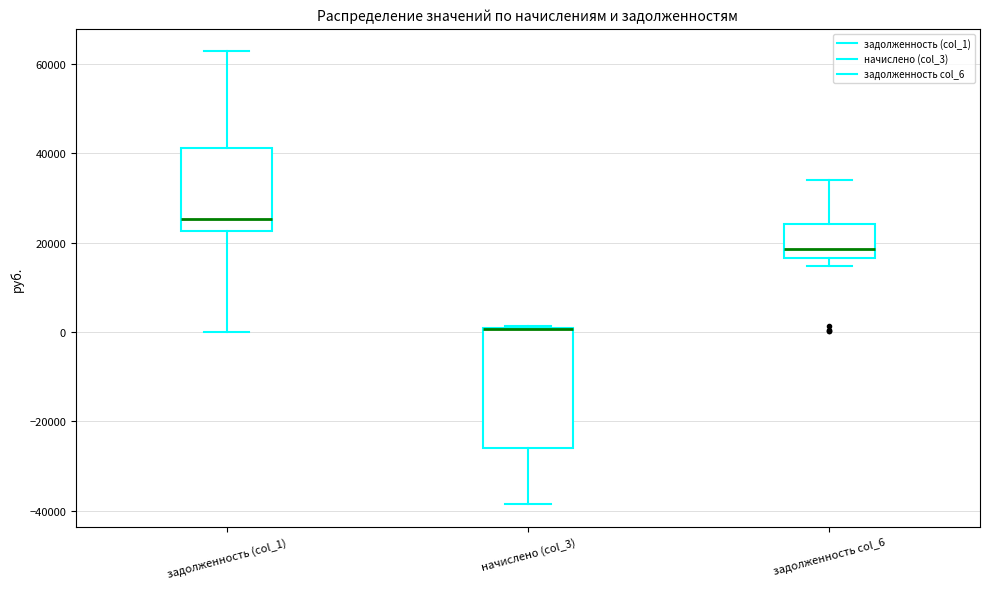

Where is the lower edge of the box for начислено (col_3) on the y-axis? The values are not printed on the chart, so give them approximately, as read against the axis.

-26000